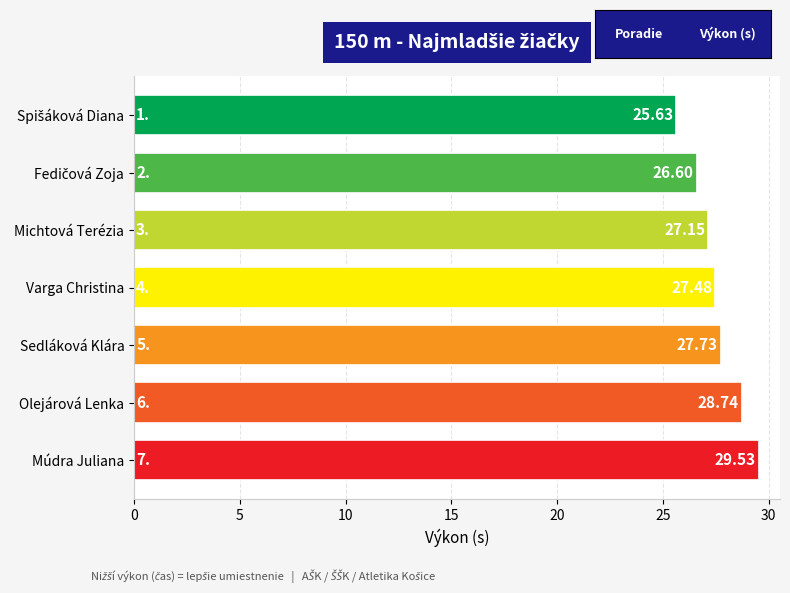

Which category has the highest value across all series?

Múdra Juliana